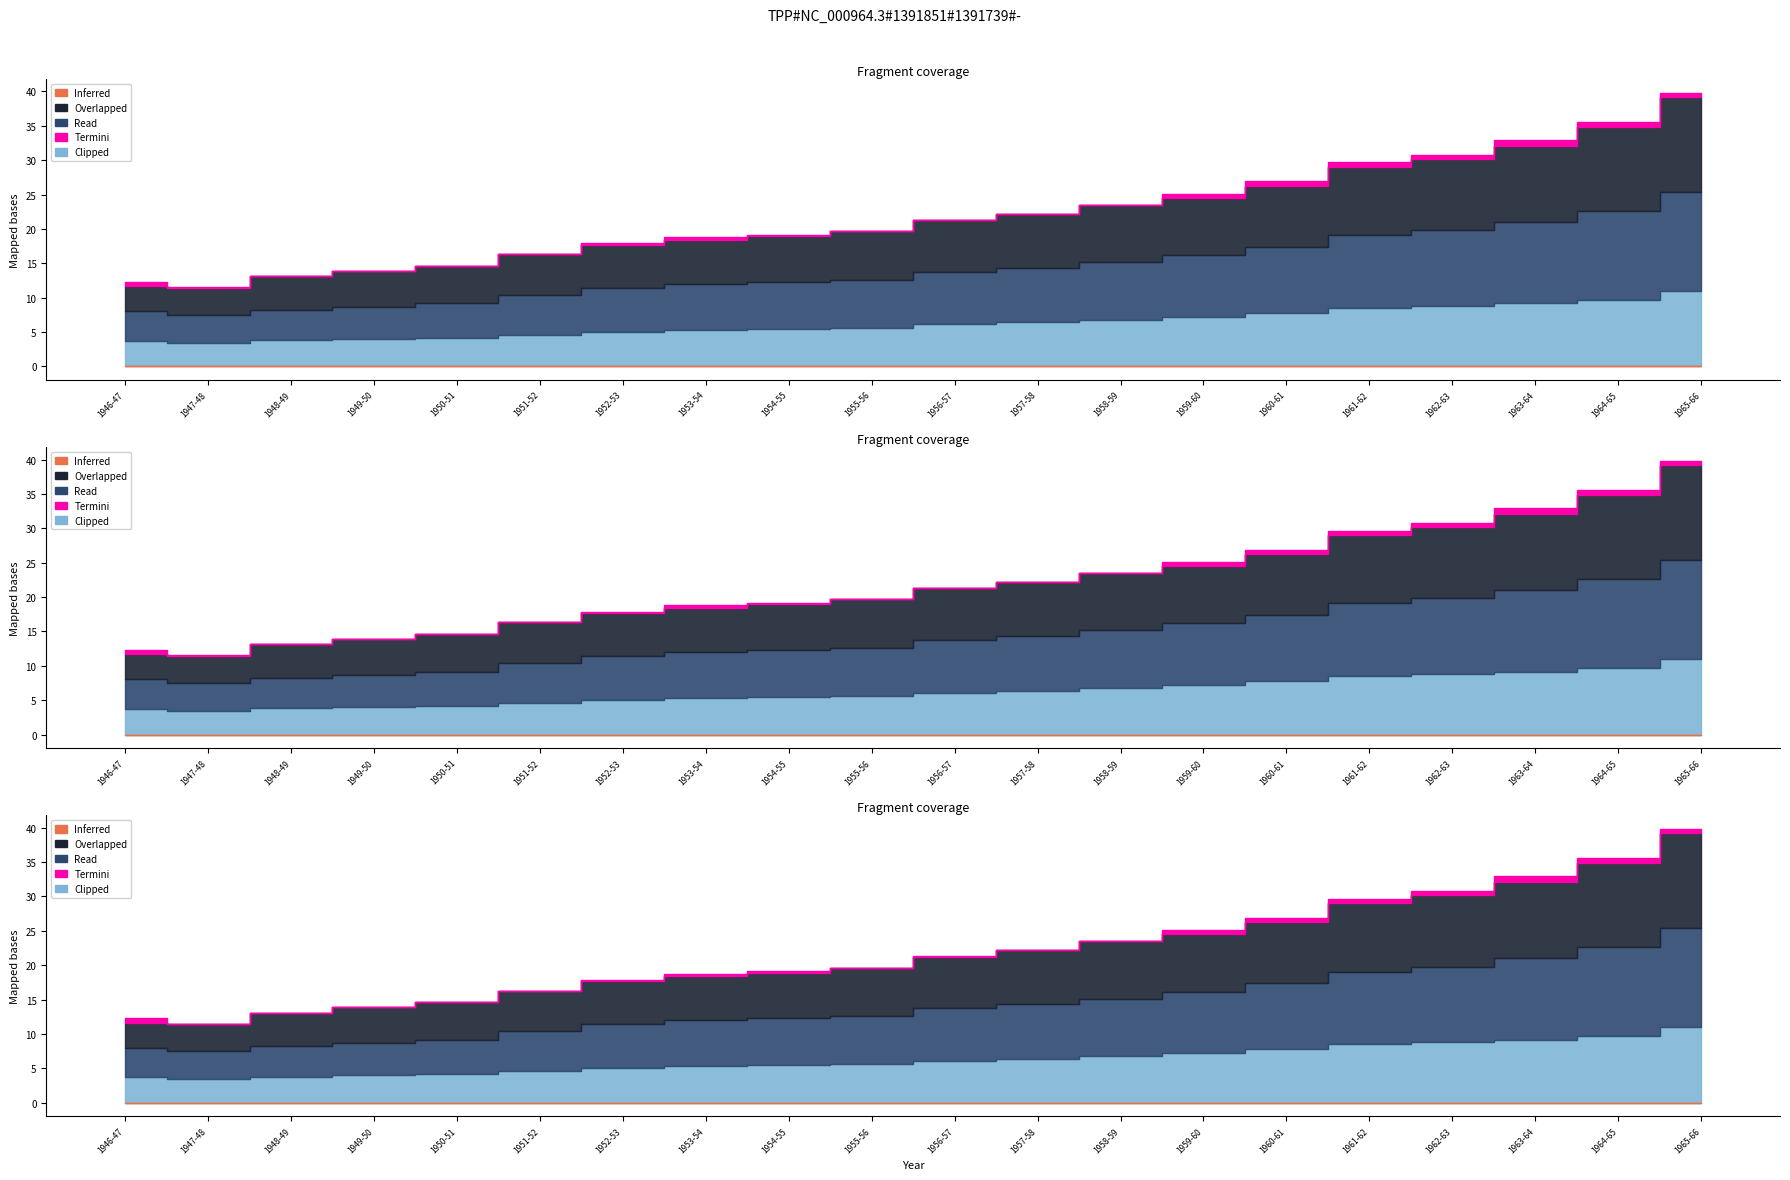

What is the sum of all Overlapped values?

445.2